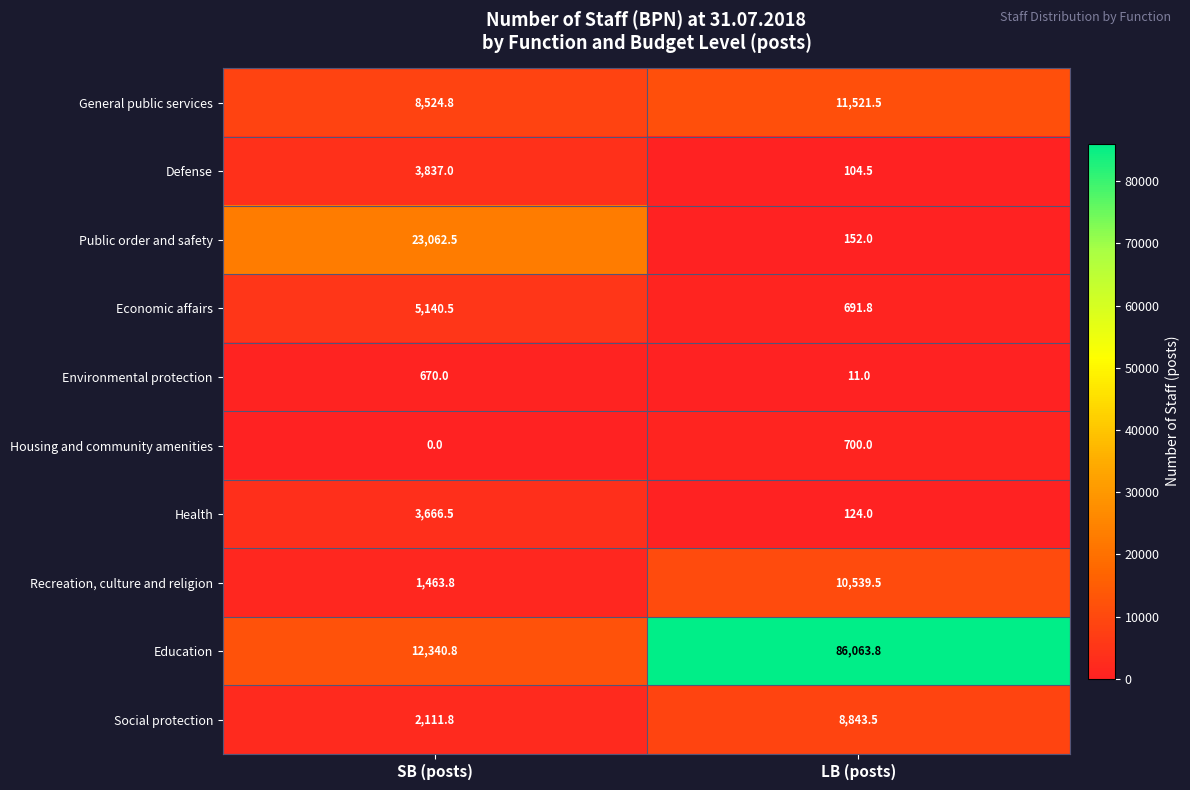

How many distinct data groups are displayed?

10